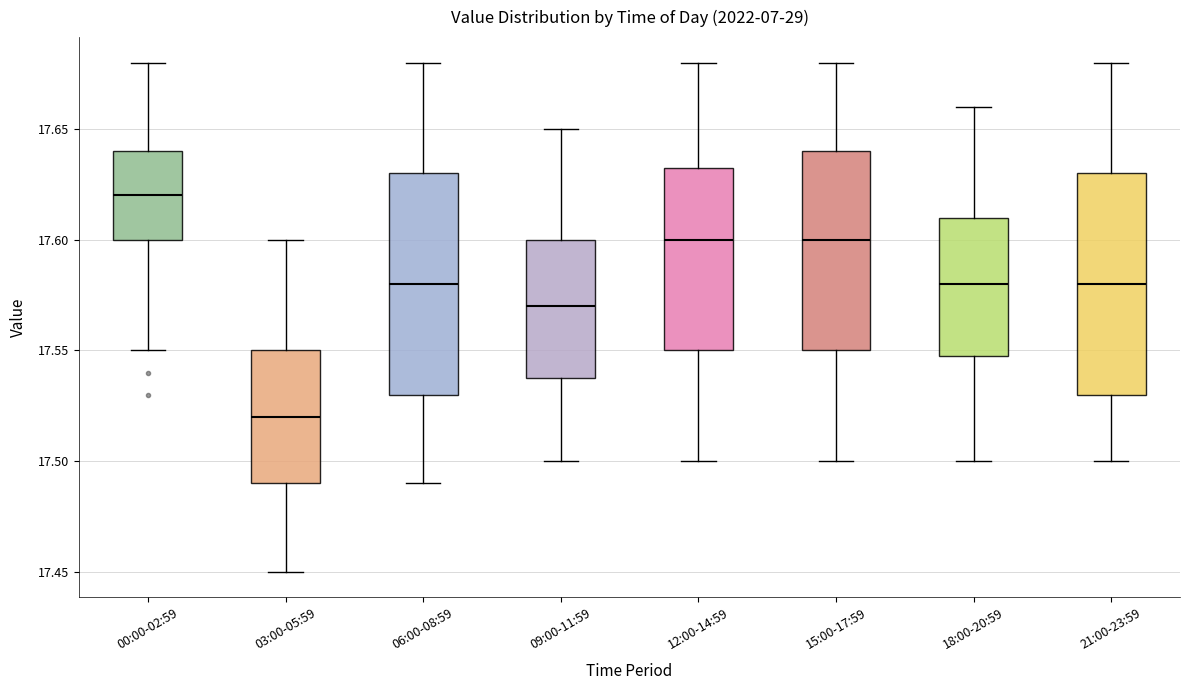

Reading left to right, read every box against the y-axis: the position of its median line, the range the box covers, and the ends of its whiskers. The values are not printed on the chart, so give them approximately, as read against the axis.

00:00-02:59: median 17.620, box 17.600 to 17.640, whiskers 17.550 to 17.680
03:00-05:59: median 17.520, box 17.490 to 17.550, whiskers 17.450 to 17.600
06:00-08:59: median 17.580, box 17.530 to 17.630, whiskers 17.490 to 17.680
09:00-11:59: median 17.570, box 17.540 to 17.600, whiskers 17.500 to 17.650
12:00-14:59: median 17.600, box 17.550 to 17.635, whiskers 17.500 to 17.680
15:00-17:59: median 17.600, box 17.550 to 17.640, whiskers 17.500 to 17.680
18:00-20:59: median 17.580, box 17.550 to 17.610, whiskers 17.500 to 17.660
21:00-23:59: median 17.580, box 17.530 to 17.630, whiskers 17.500 to 17.680